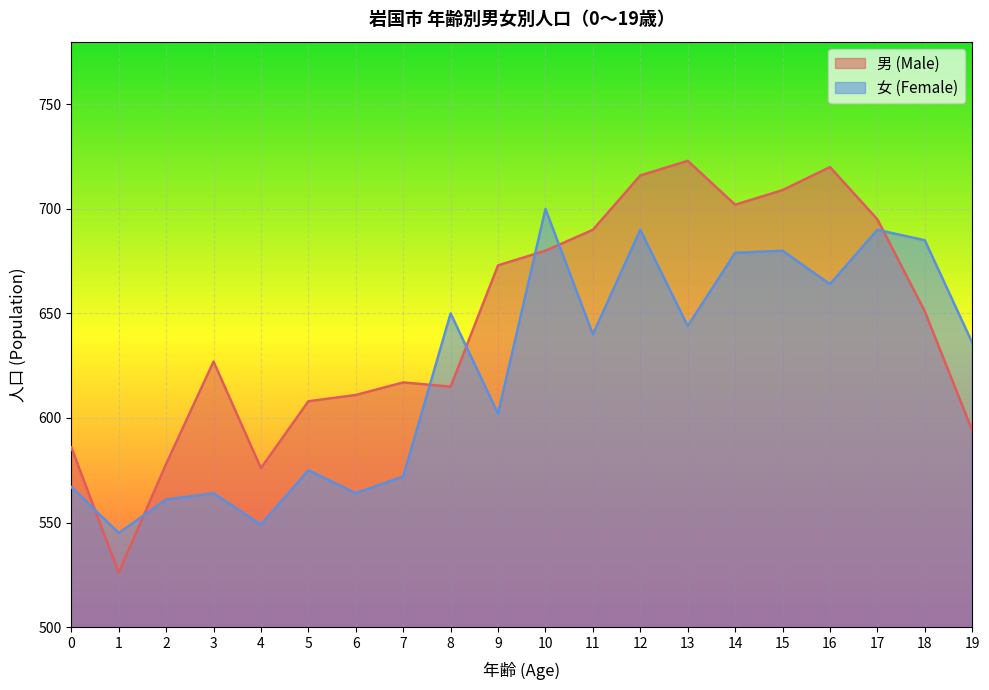

How many values in the 男 (Male) series are below 651?

10